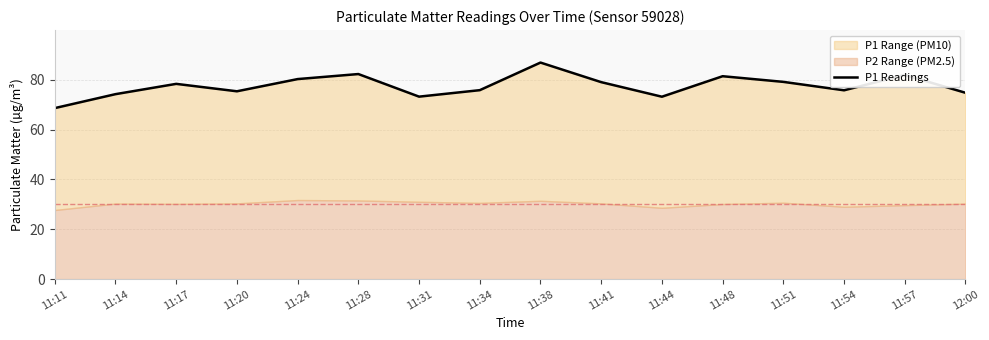

Rank the categories by value from lowest to highest.

11:11, 11:44, 11:31, 11:14, 12:00, 11:20, 11:54, 11:34, 11:17, 11:41, 11:51, 11:24, 11:48, 11:57, 11:28, 11:38